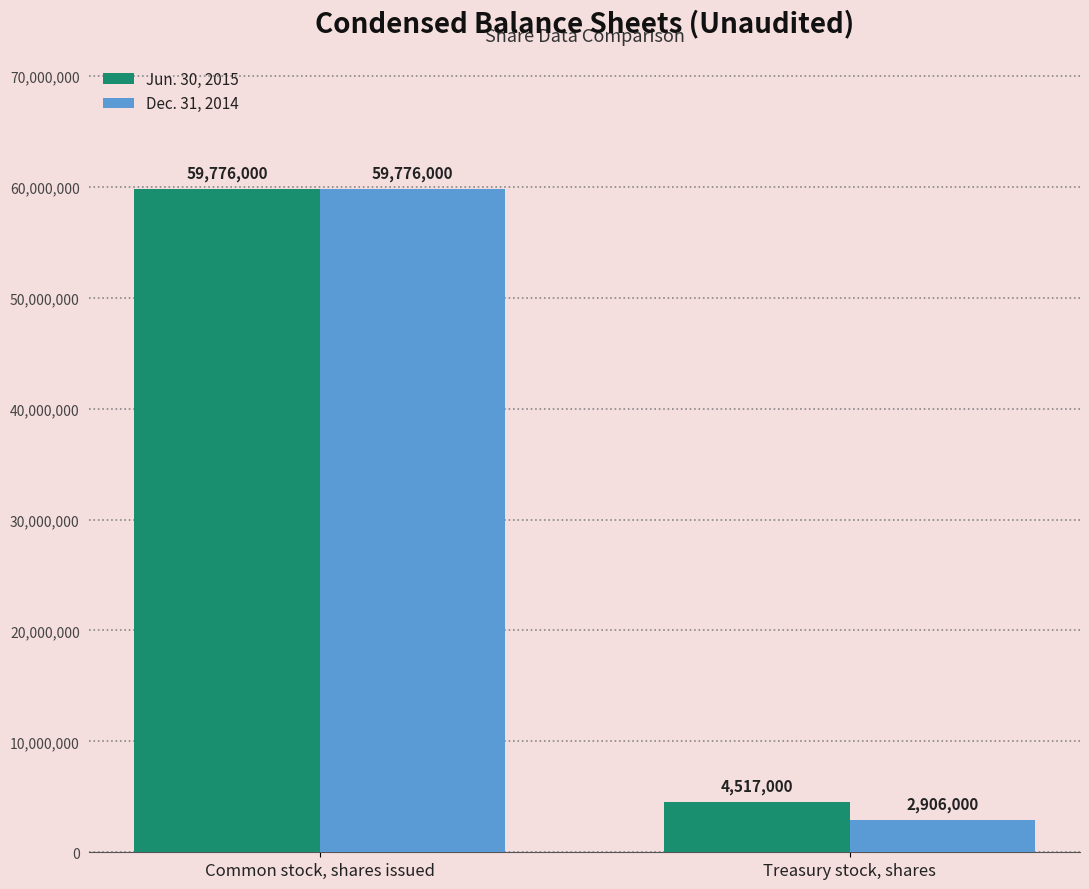

At how many categories does at least one series exceed 32957956?

1